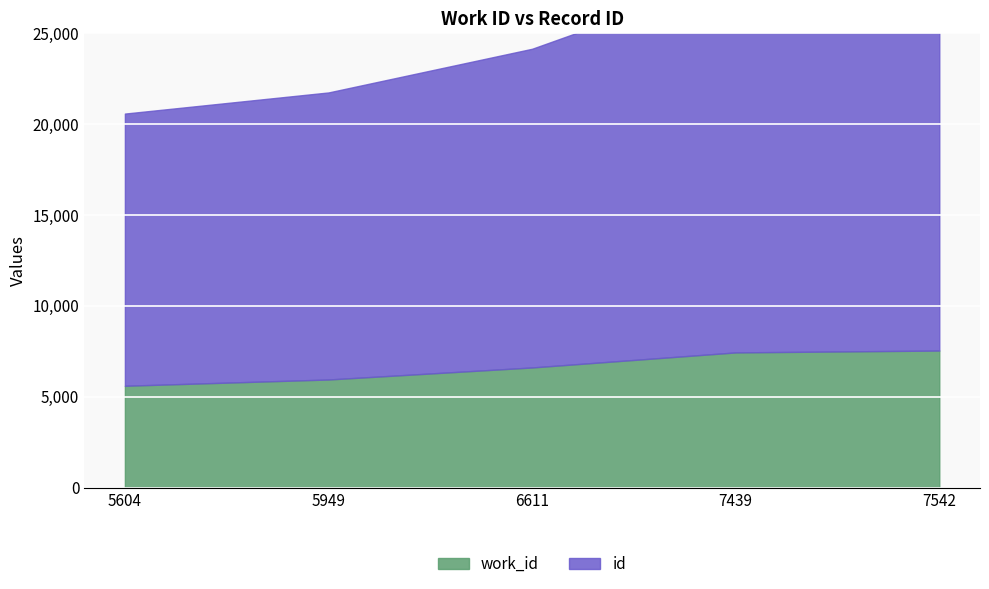

Is the value of id at 7439 greater than the value of work_id at 5604?

Yes